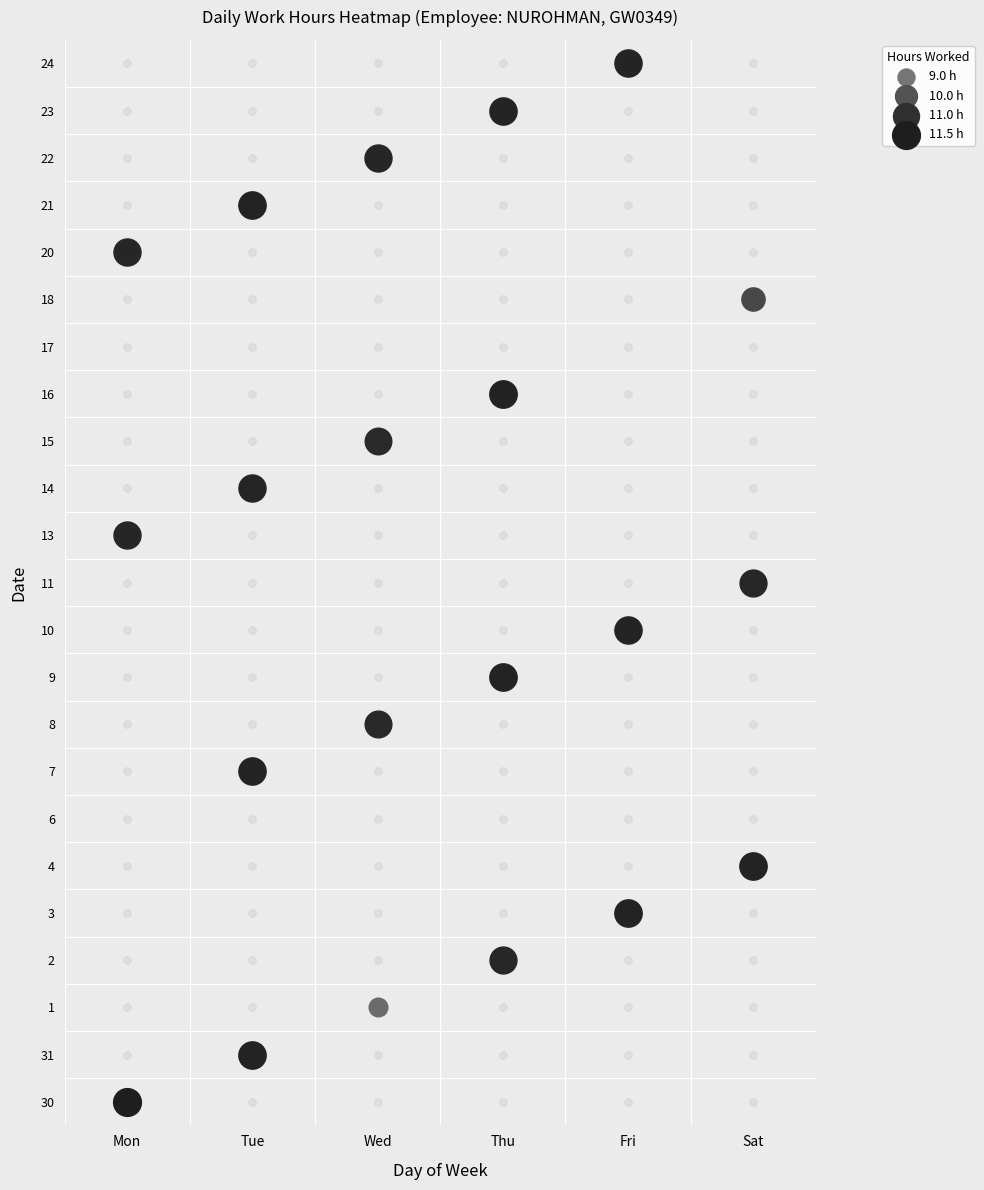

Reading left to right, what are all the values shown in this chart?

30: 11.5	0.0	0.0	0.0	0.0	0.0
31: 0.0	11.4	0.0	0.0	0.0	0.0
1: 0.0	0.0	9.3	0.0	0.0	0.0
2: 0.0	0.0	0.0	11.2	0.0	0.0
3: 0.0	0.0	0.0	0.0	11.4	0.0
4: 0.0	0.0	0.0	0.0	0.0	11.4
6: 0.0	0.0	0.0	0.0	0.0	0.0
7: 0.0	11.3	0.0	0.0	0.0	0.0
8: 0.0	0.0	11.2	0.0	0.0	0.0
9: 0.0	0.0	0.0	11.4	0.0	0.0
10: 0.0	0.0	0.0	0.0	11.3	0.0
11: 0.0	0.0	0.0	0.0	0.0	11.2
13: 11.3	0.0	0.0	0.0	0.0	0.0
14: 0.0	11.3	0.0	0.0	0.0	0.0
15: 0.0	0.0	11.2	0.0	0.0	0.0
16: 0.0	0.0	0.0	11.4	0.0	0.0
17: 0.0	0.0	0.0	0.0	0.0	0.0
18: 0.0	0.0	0.0	0.0	0.0	10.3
20: 11.3	0.0	0.0	0.0	0.0	0.0
21: 0.0	11.4	0.0	0.0	0.0	0.0
22: 0.0	0.0	11.3	0.0	0.0	0.0
23: 0.0	0.0	0.0	11.3	0.0	0.0
24: 0.0	0.0	0.0	0.0	11.3	0.0